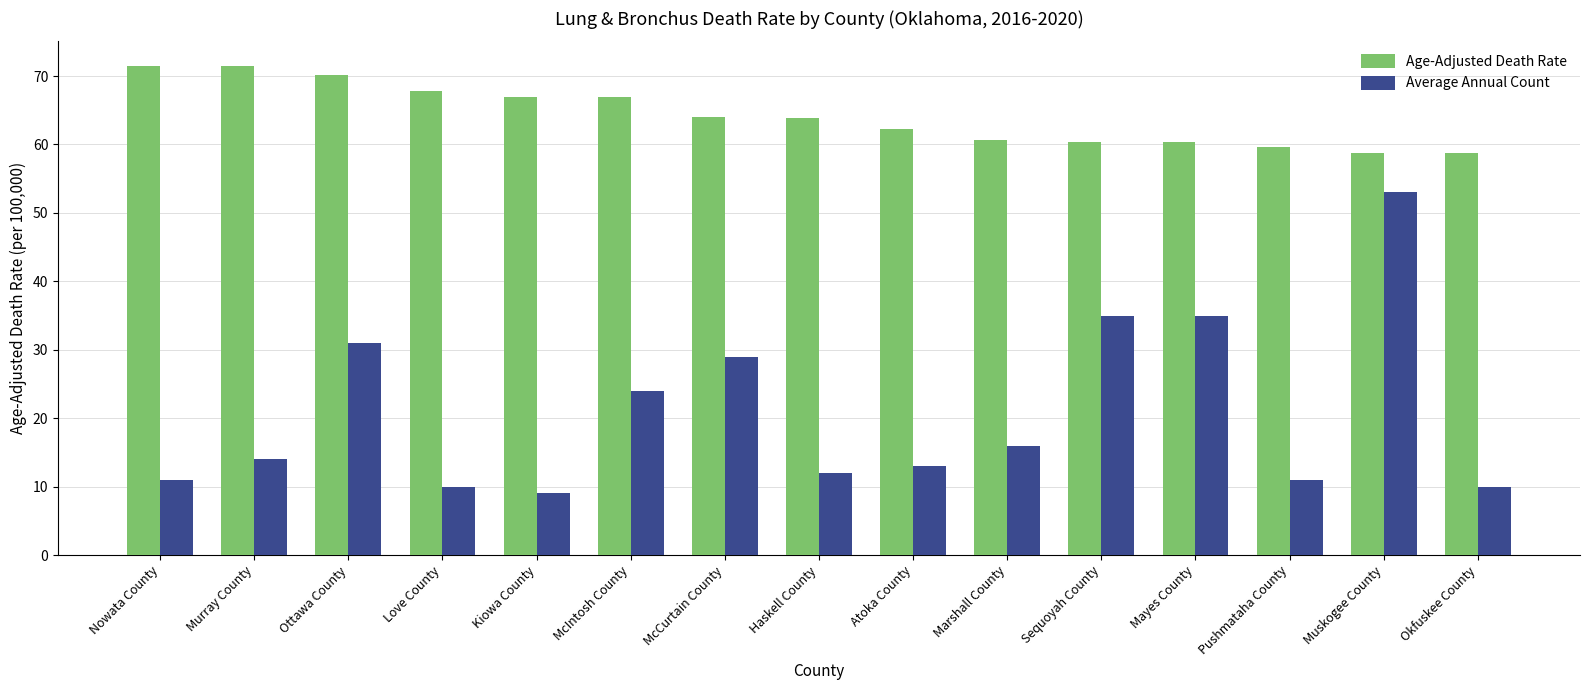

What is the approximate value of Age-Adjusted Death Rate at Nowata County?

71.5